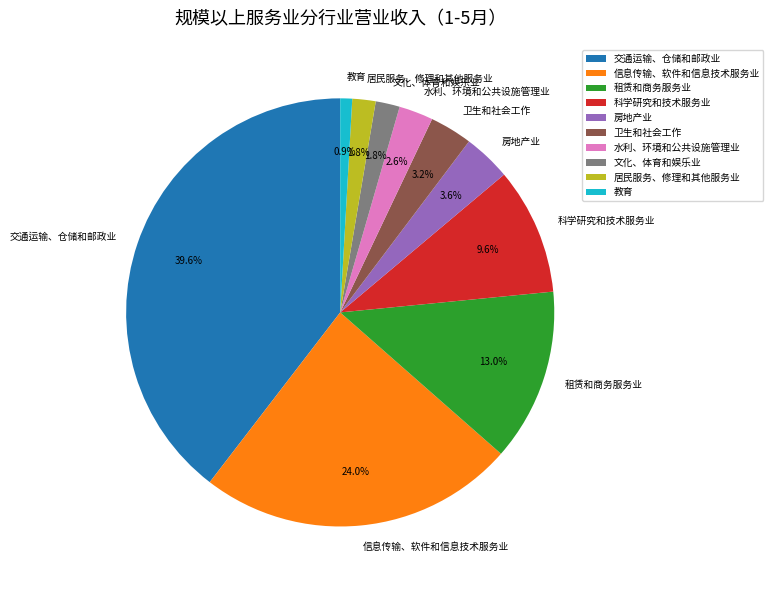

What is the ratio of the value at 居民服务、修理和其他服务业 to the value at 水利、环境和公共设施管理业?

0.7